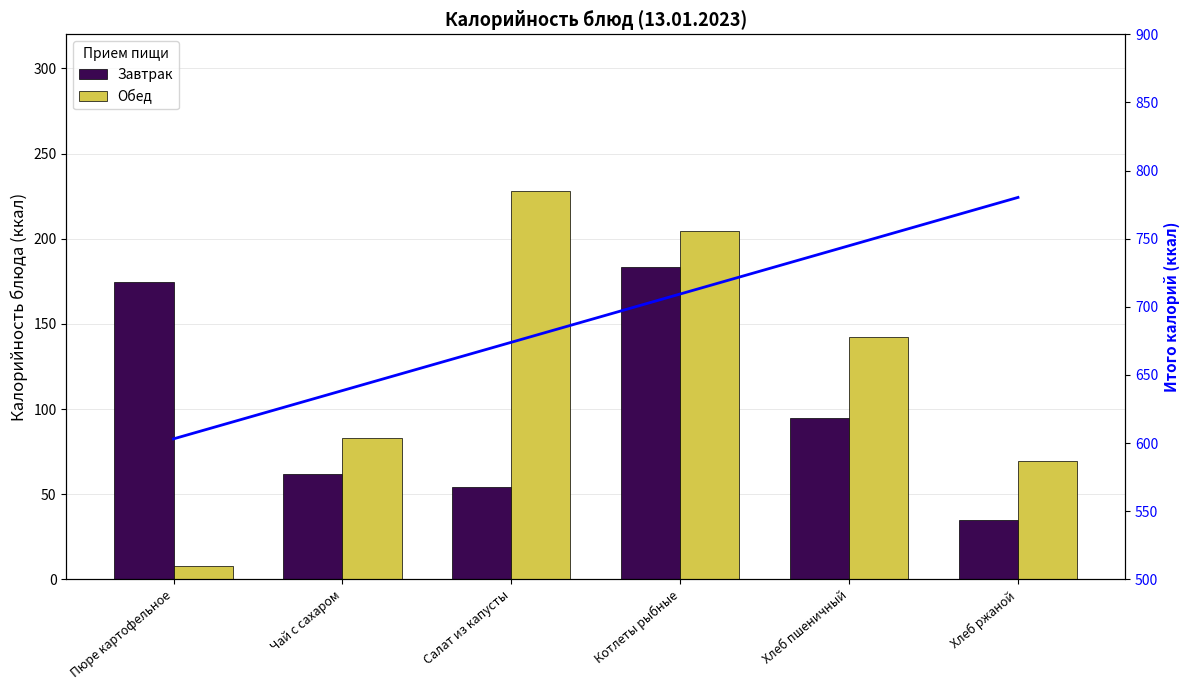

Rank the series by their average value, from lowest to highest.

Завтрак, Обед